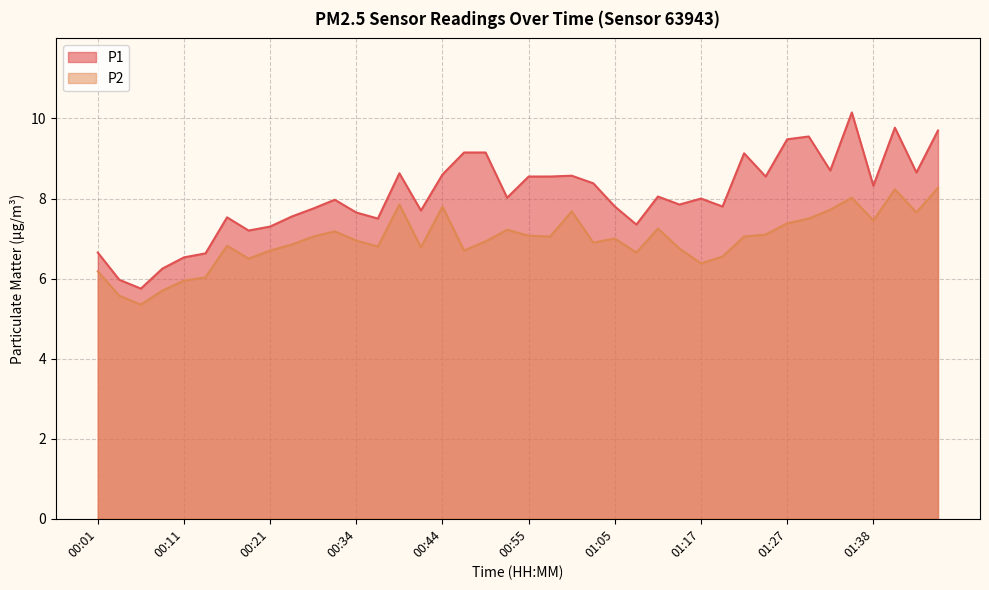

How many lines are shown in the chart?

2